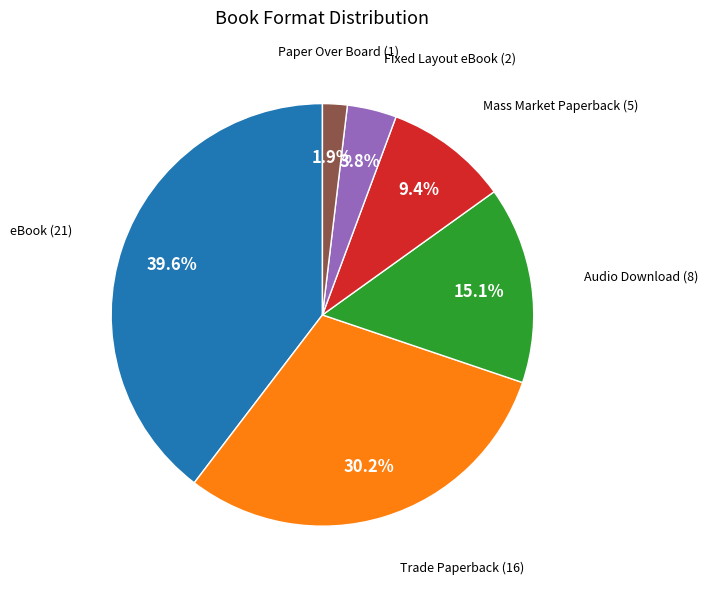

How many segments does this pie chart have?

6